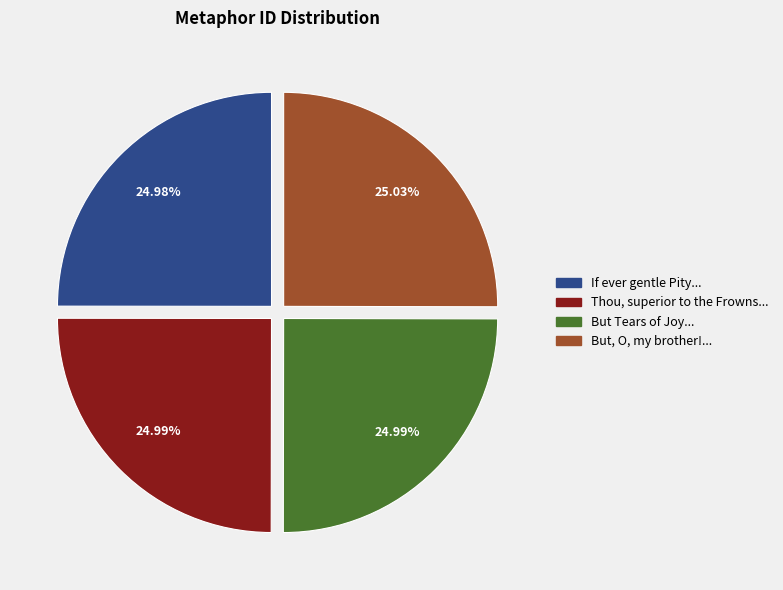

Approximately how many times larger is the value at Thou, superior to the Frowns... compared to If ever gentle Pity...?

1.0